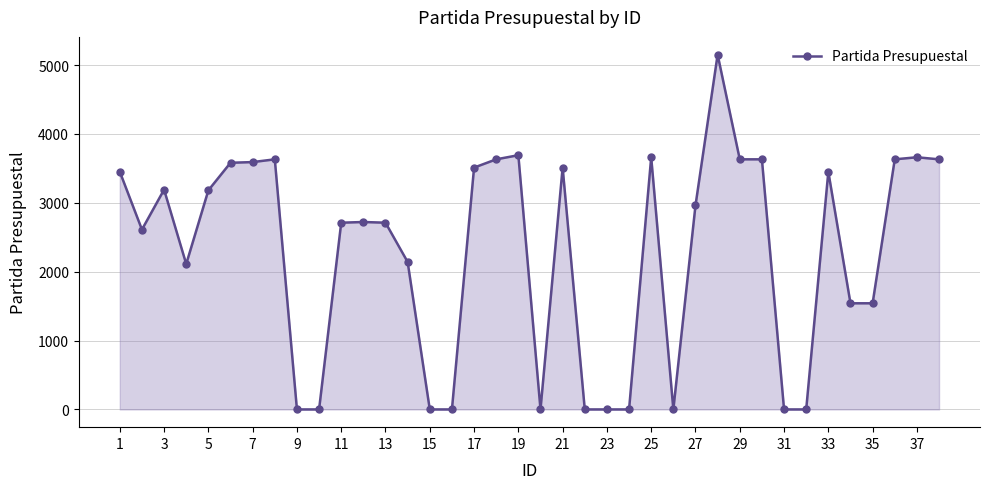

True or false: the data has more than 2 interior local peaks.

True